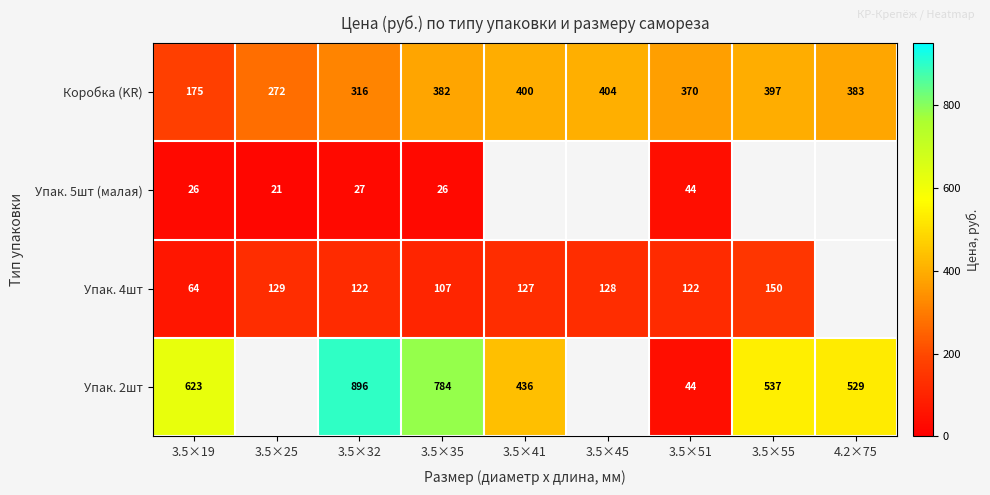

What is the maximum value shown in the chart?

896.3